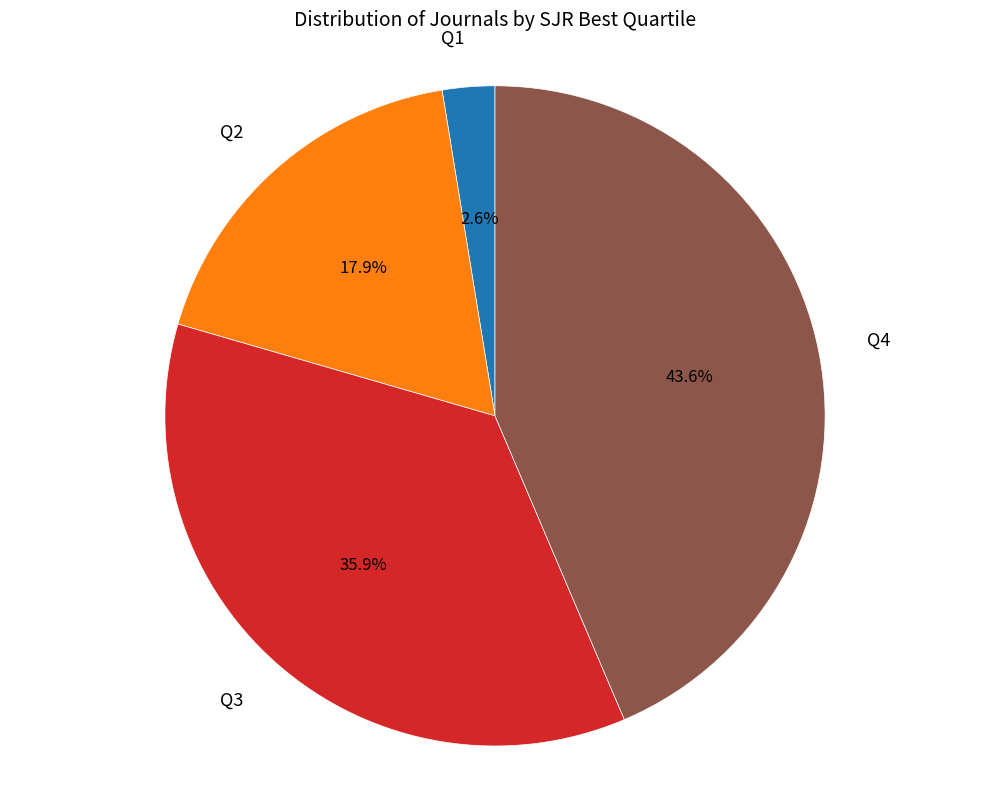

Is there a majority slice in this chart?

No